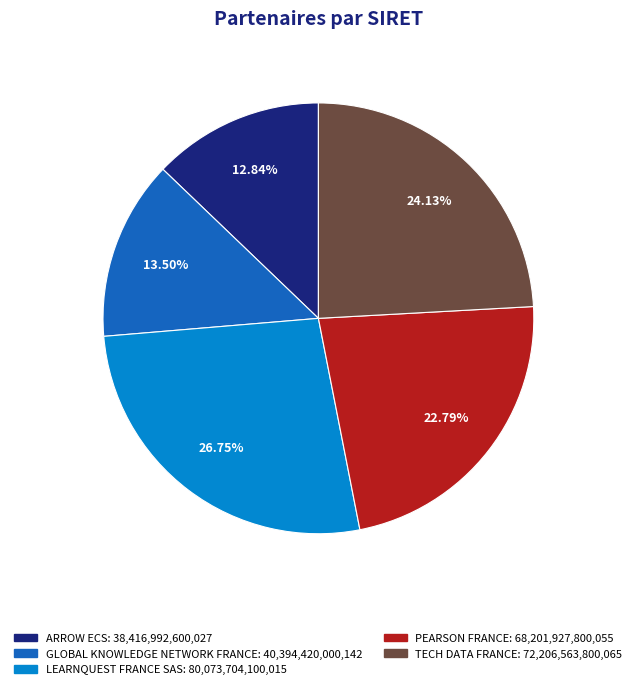

Rank the categories by value from highest to lowest.

LEARNQUEST FRANCE SAS, TECH DATA FRANCE, PEARSON FRANCE, GLOBAL KNOWLEDGE NETWORK FRANCE, ARROW ECS